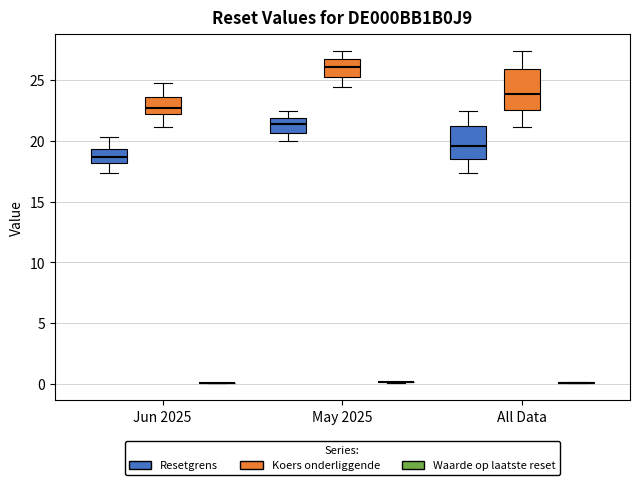

Reading left to right, read every box against the y-axis: the position of its median line, the range the box covers, and the ends of its whiskers. The values are not printed on the chart, so give them approximately, as read against the axis.

Jun 2025 (Resetgrens): median 18.5, box 18.0 to 19.5, whiskers 17.5 to 20.5
Jun 2025 (Koers onderliggende): median 22.5, box 22.0 to 23.5, whiskers 21.0 to 25.0
Jun 2025 (Waarde op laatste reset): box collapsed to a line at 0.0, whiskers 0.0 to 0.0
May 2025 (Resetgrens): median 21.5, box 20.5 to 22.0, whiskers 20.0 to 22.5
May 2025 (Koers onderliggende): median 26.0, box 25.0 to 26.5, whiskers 24.5 to 27.5
May 2025 (Waarde op laatste reset): box collapsed to a line at 0.0, whiskers 0.0 to 0.0
All Data (Resetgrens): median 19.5, box 18.5 to 21.0, whiskers 17.5 to 22.5
All Data (Koers onderliggende): median 24.0, box 22.5 to 26.0, whiskers 21.0 to 27.5
All Data (Waarde op laatste reset): box collapsed to a line at 0.0, whiskers 0.0 to 0.0